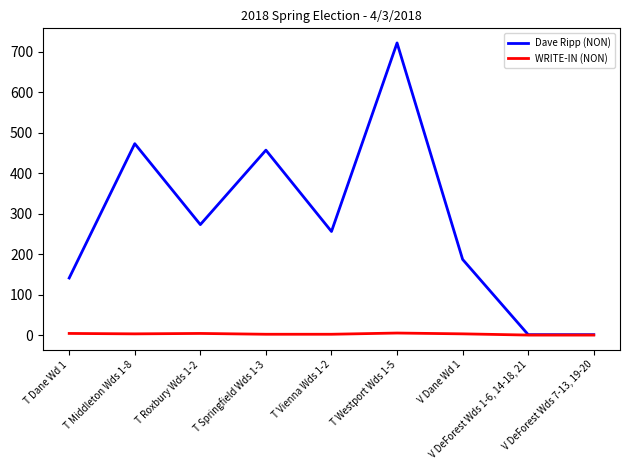

Is this an area chart (filled region under the line)?

No